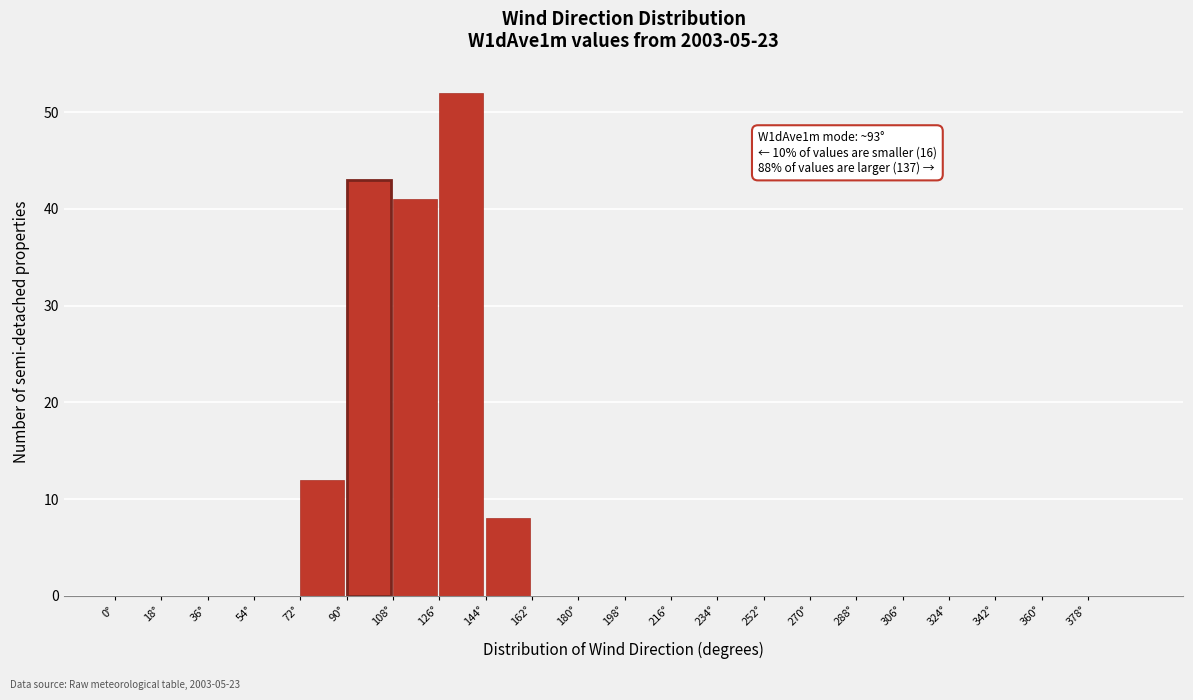

Over which range of the x-axis is the bar tallest?

126 to 144